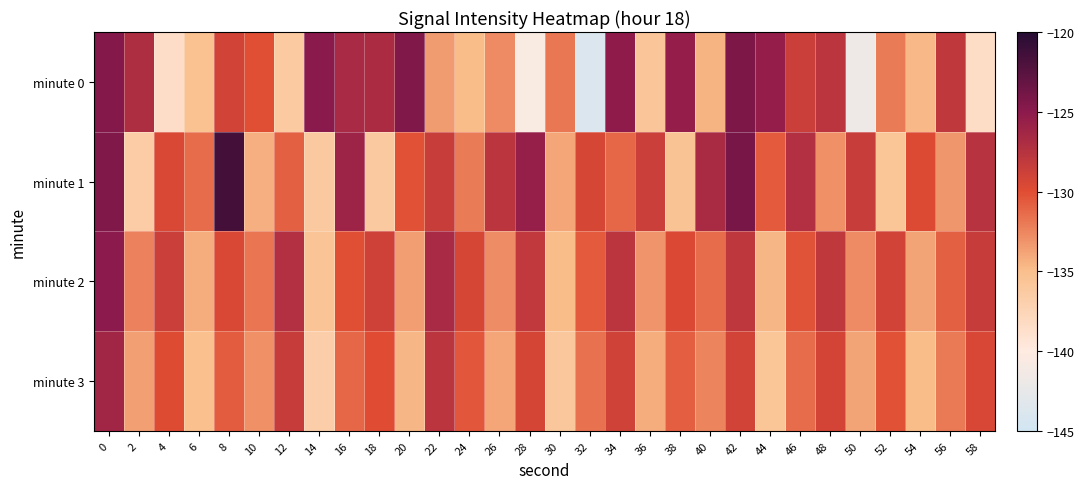

What is the total value across all series at 34?

-513.2